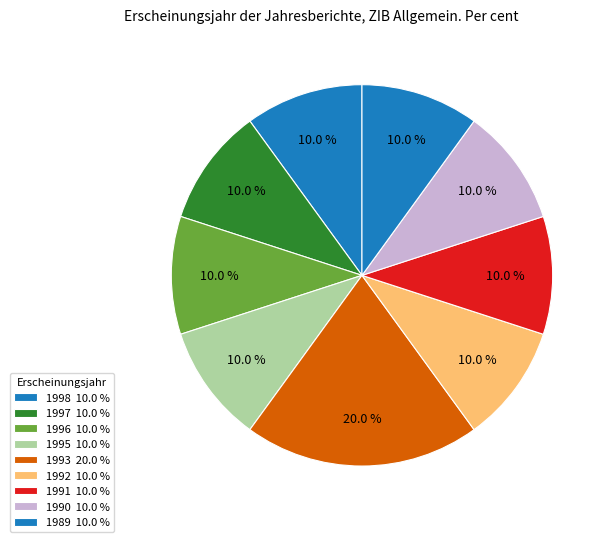

Count the number of slices in the pie.

9